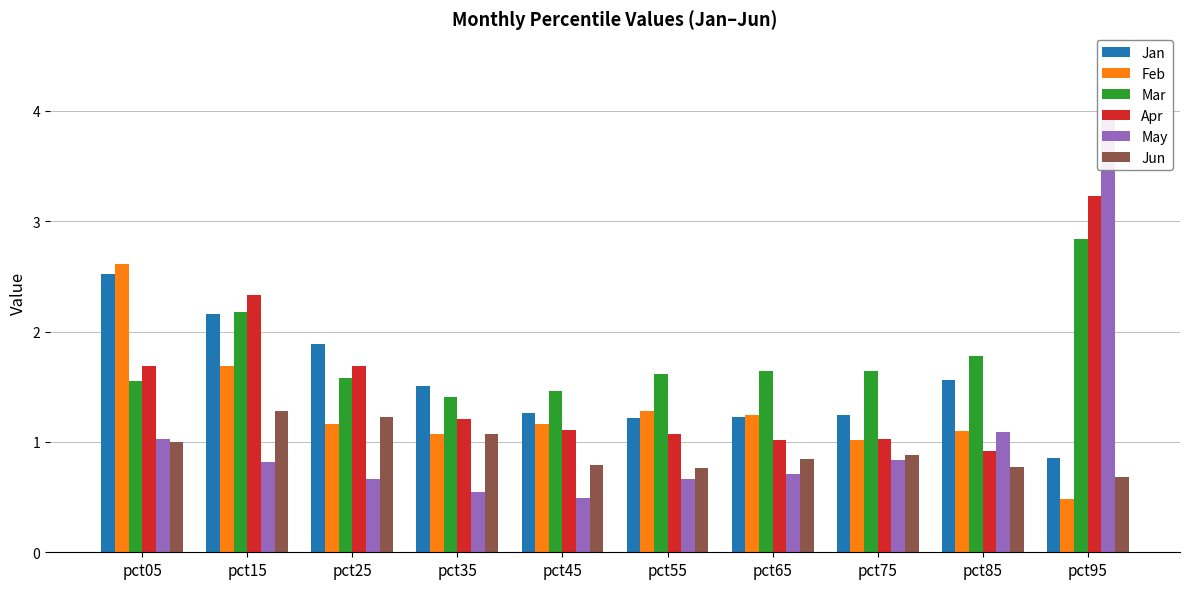

What are all the series names shown in the legend?

Jan, Feb, Mar, Apr, May, Jun